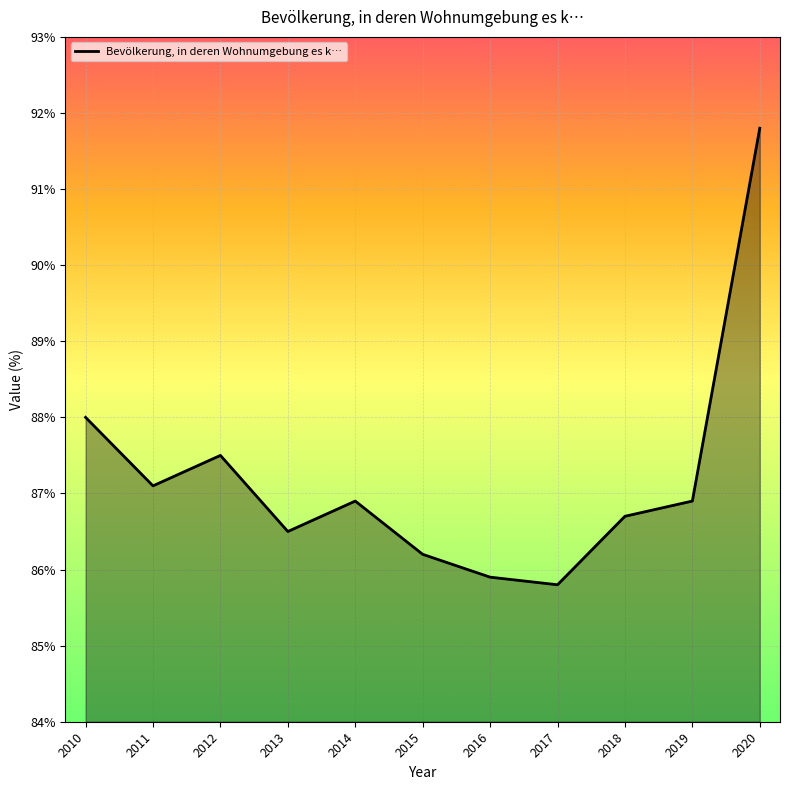

Approximately how many times larger is the value at 2012 compared to 2018?

1.0